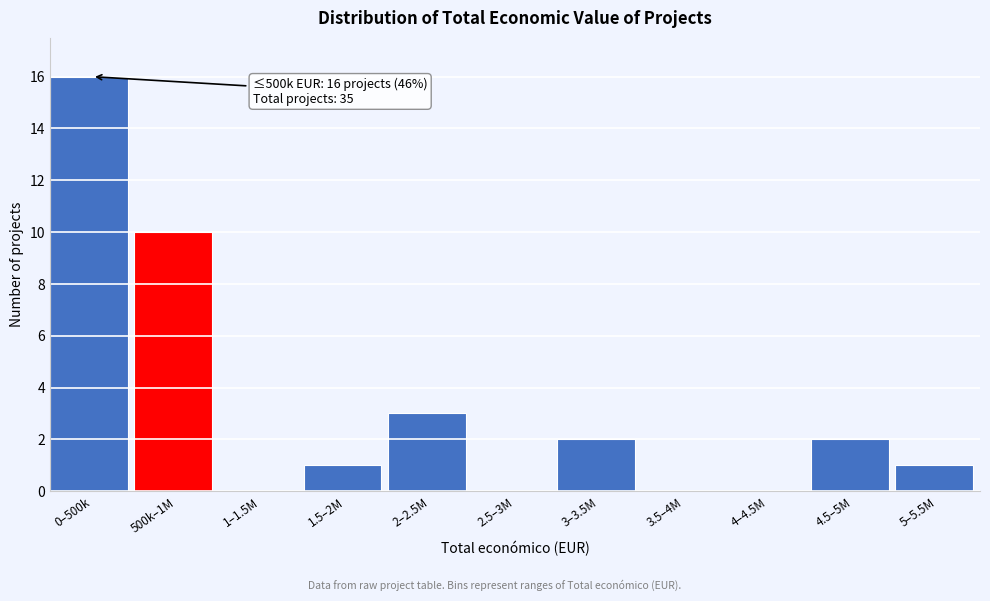

Reading left to right, transcribe all the data shown in this chart.

0–500k=16	500k–1M=10	1–1.5M=0	1.5–2M=1	2–2.5M=3	2.5–3M=0	3–3.5M=2	3.5–4M=0	4–4.5M=0	4.5–5M=2	5–5.5M=1